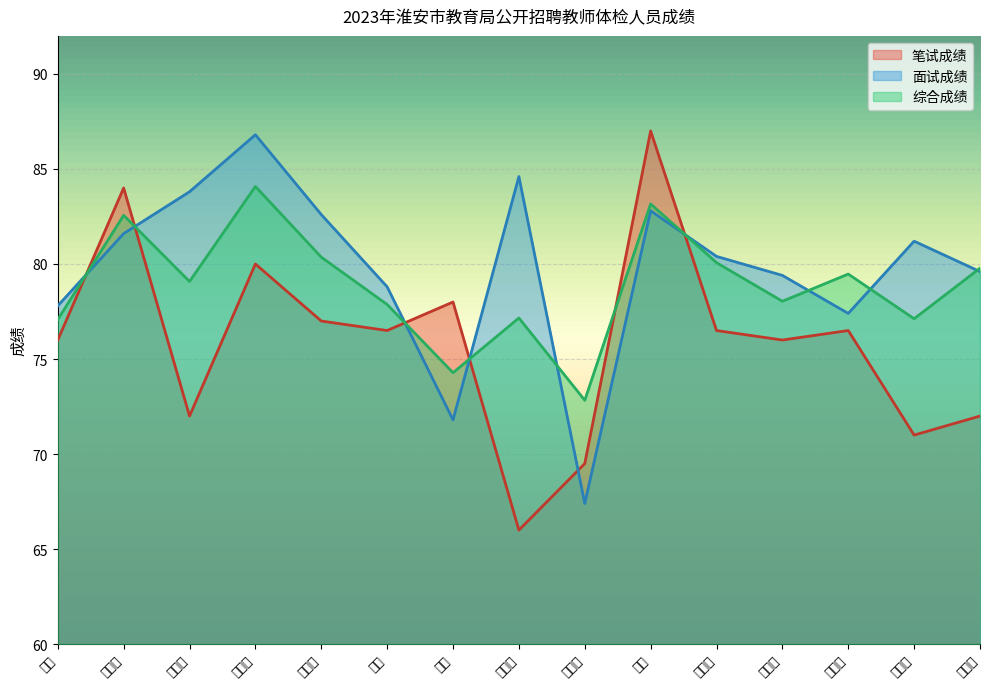

Which series ends up on top after the final intersection of 综合成绩 and 面试成绩?

综合成绩